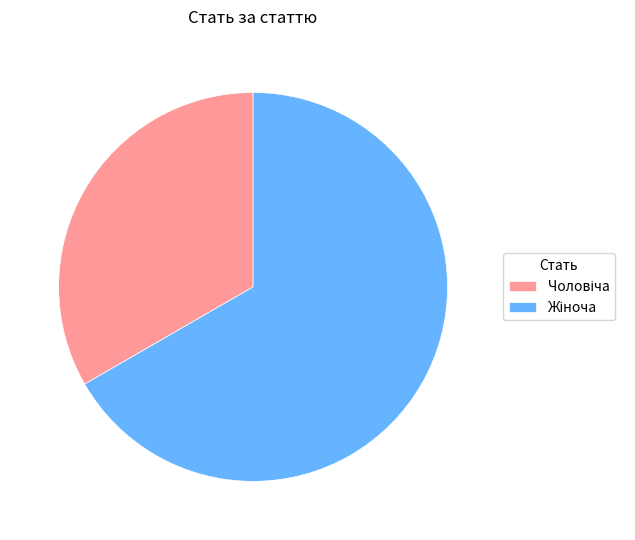

Is there any slice that represents more than half of the pie?

Yes